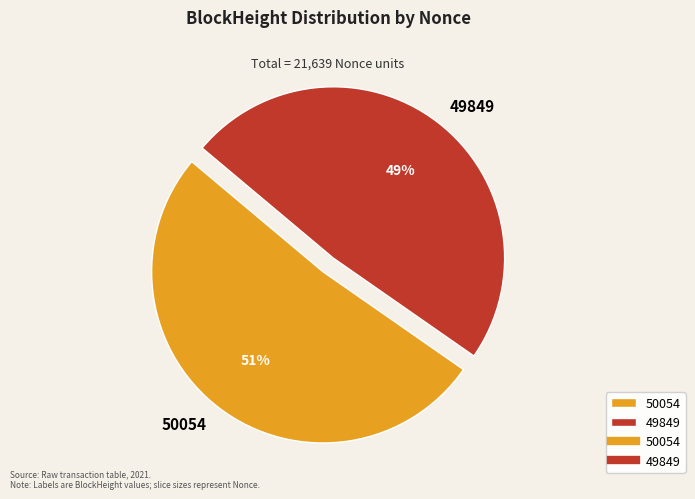

What percentage is the 50054 slice, to the nearest percent?

51%